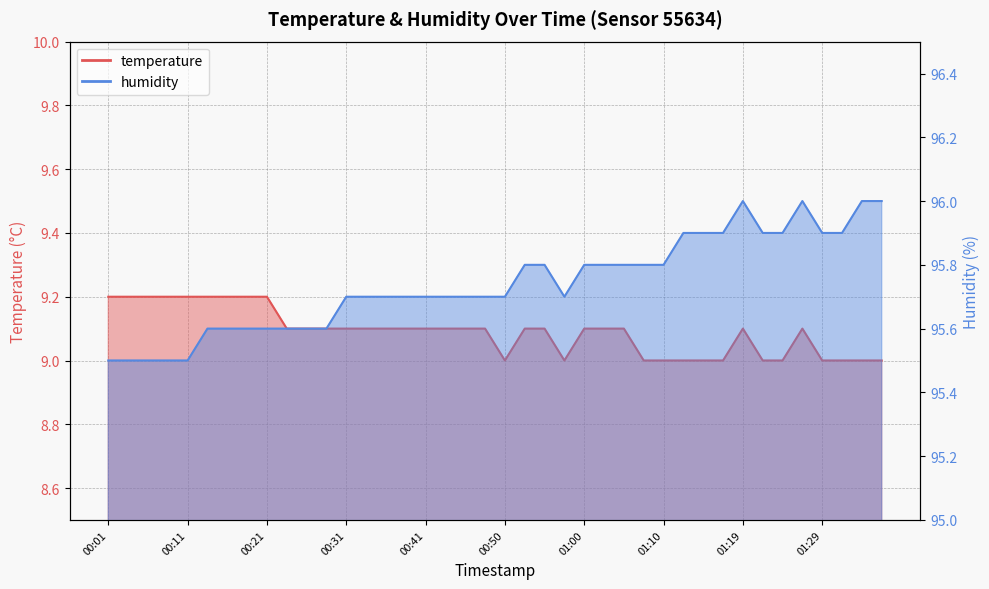

Count the number of data series in this chart.

2